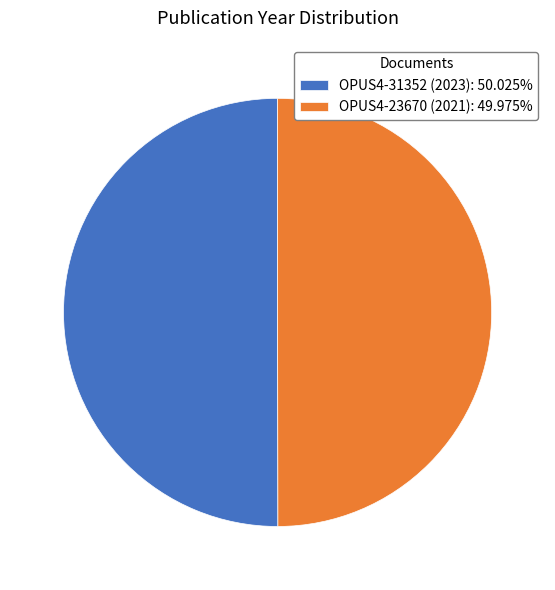

True or false: OPUS4-23670 (2021) accounts for 42% of the total.

False